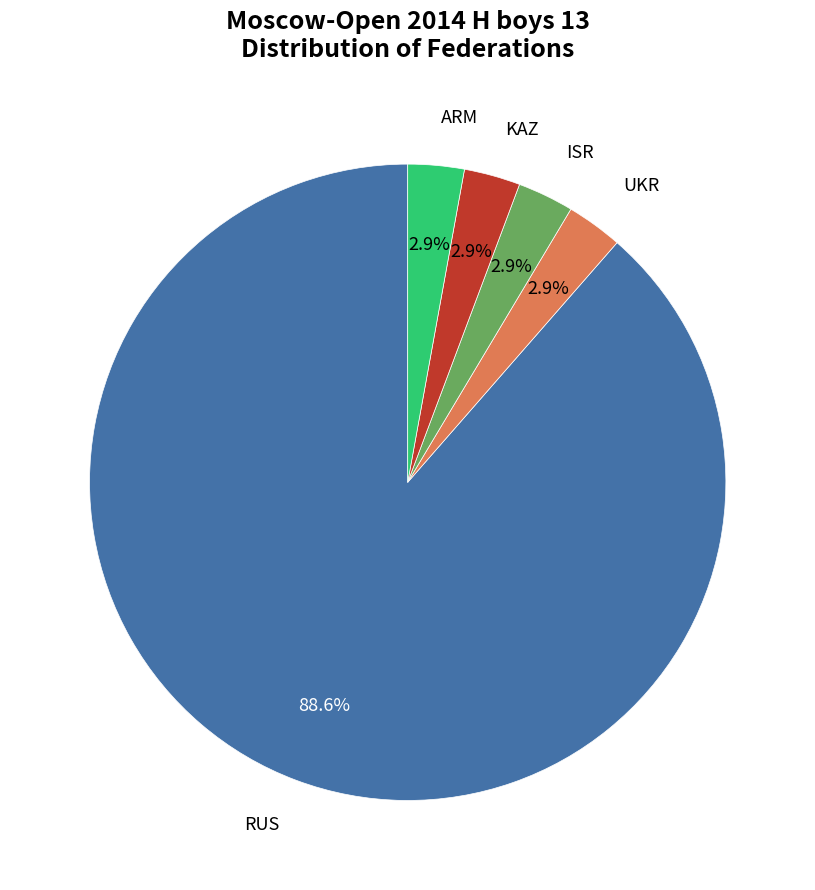

Does RUS represent more than half of the total?

Yes